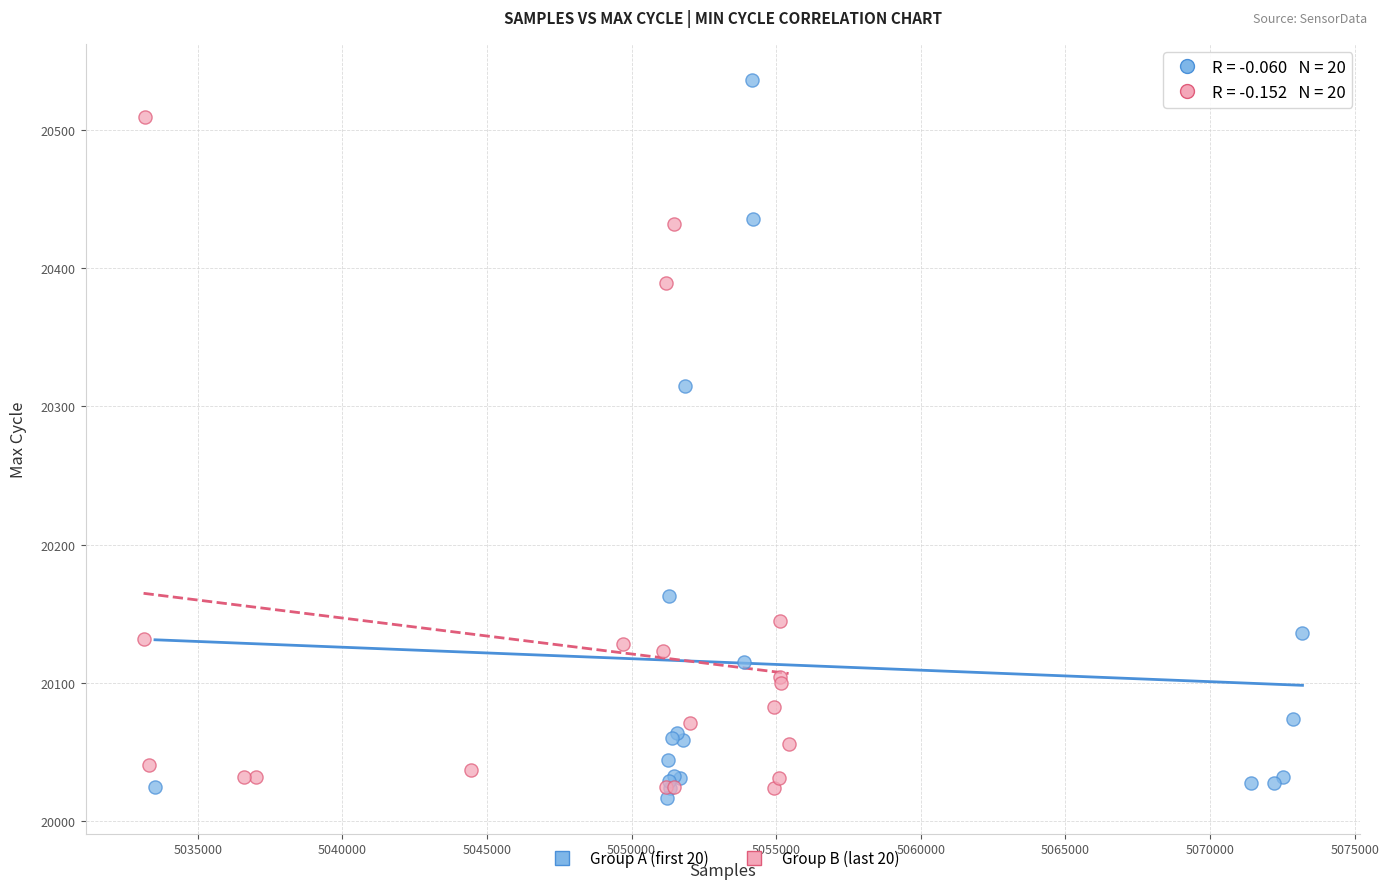

Which series contains the lowest Y value?

Group A (first 20)